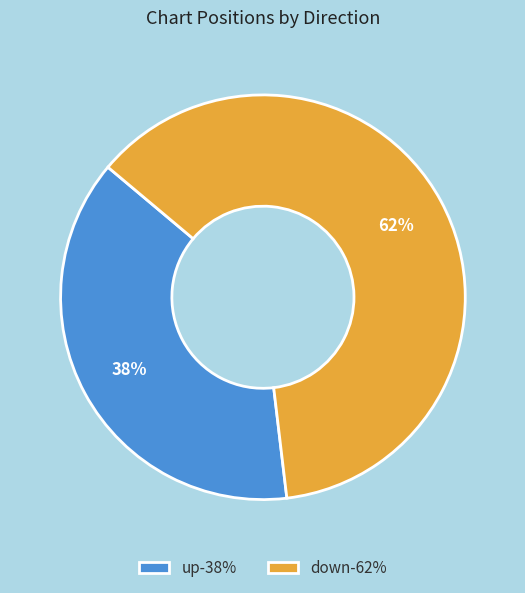

To the nearest percent, what is the combined percentage of down and up?

100%